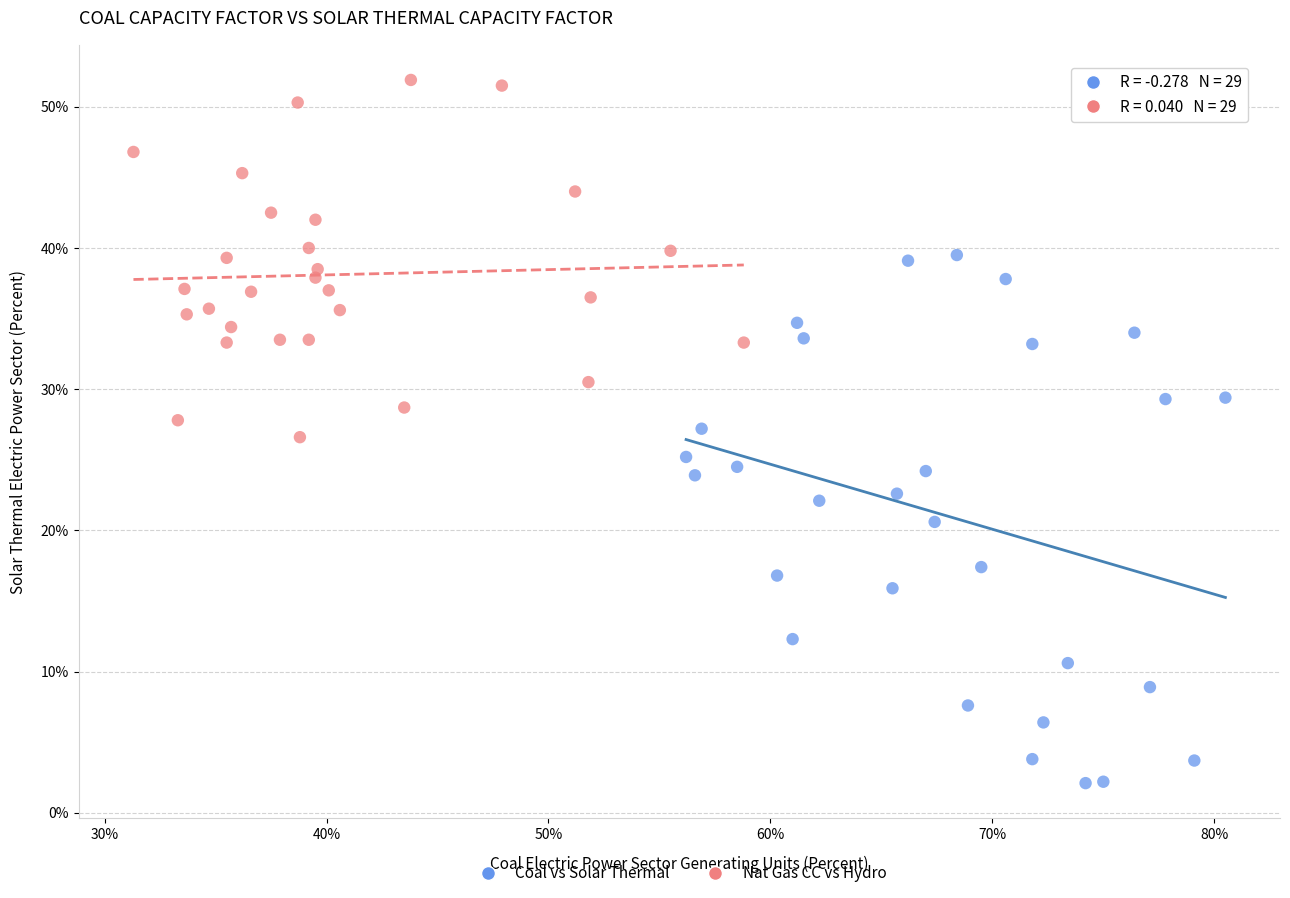

Which series reaches the maximum Y coordinate?

Nat Gas CC vs Hydro